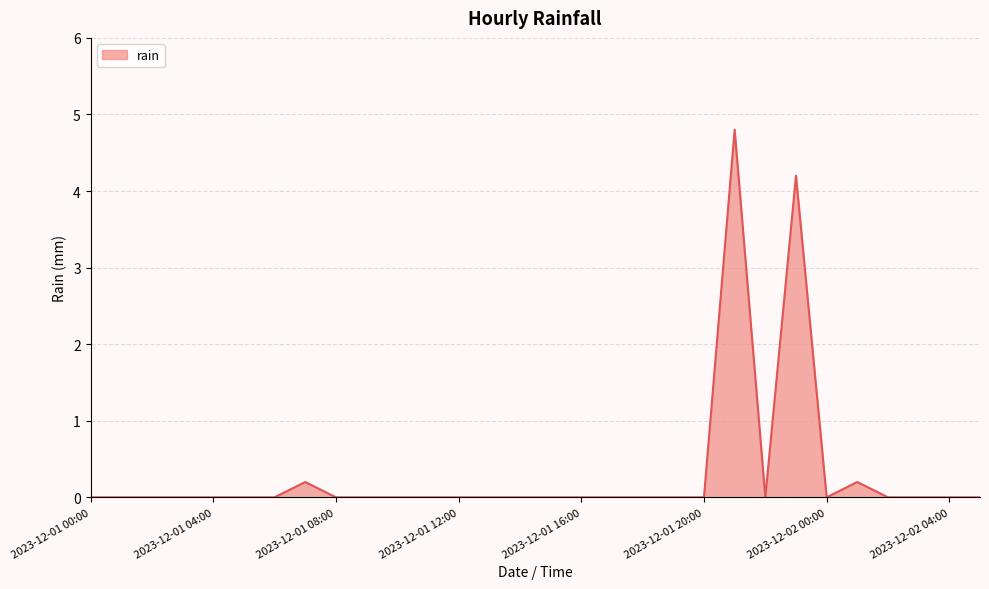

What is the maximum value shown in the chart?

4.8